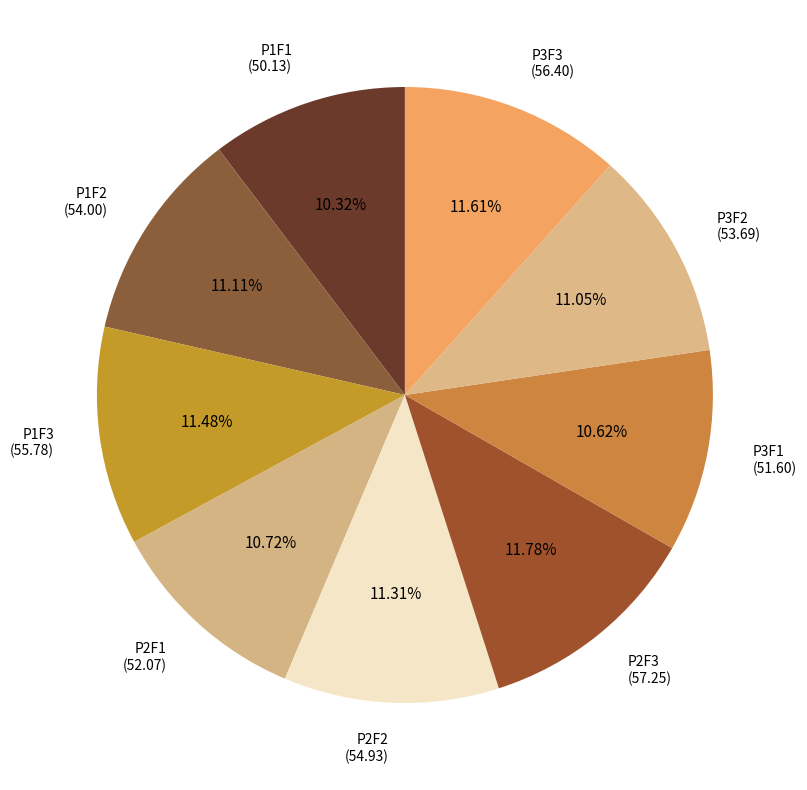

To the nearest percent, what is the average slice percentage?

11%